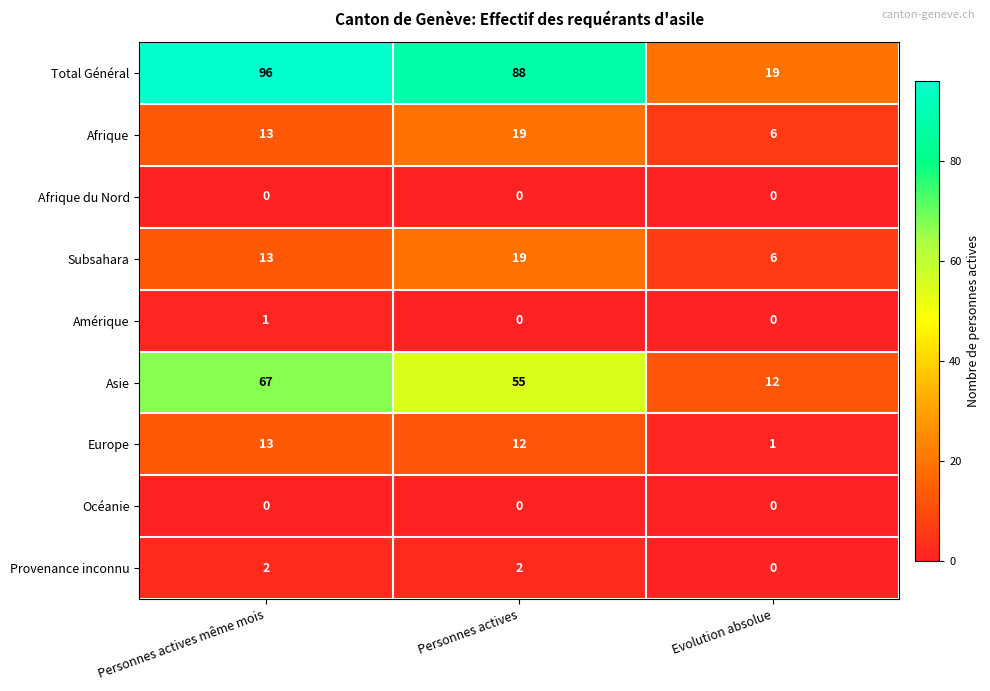

Reading left to right, list all the values displayed in this chart.

Total Général: Personnes actives même mois=96	Personnes actives=88	Evolution absolue=19
Afrique: Personnes actives même mois=13	Personnes actives=19	Evolution absolue=6
Afrique du Nord: Personnes actives même mois=0	Personnes actives=0	Evolution absolue=0
Subsahara: Personnes actives même mois=13	Personnes actives=19	Evolution absolue=6
Amérique: Personnes actives même mois=1	Personnes actives=0	Evolution absolue=0
Asie: Personnes actives même mois=67	Personnes actives=55	Evolution absolue=12
Europe: Personnes actives même mois=13	Personnes actives=12	Evolution absolue=1
Océanie: Personnes actives même mois=0	Personnes actives=0	Evolution absolue=0
Provenance inconnu: Personnes actives même mois=2	Personnes actives=2	Evolution absolue=0